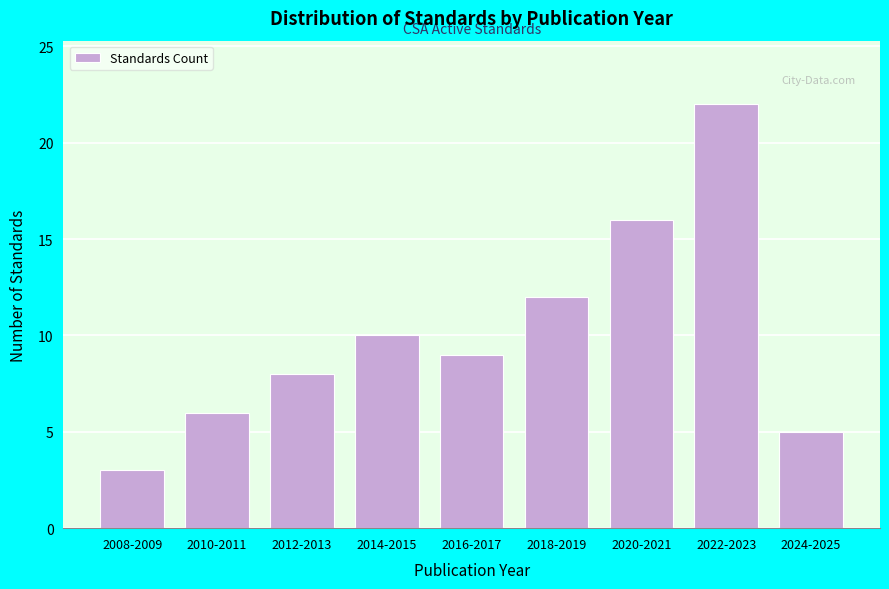

Reading left to right, what are all the values shown in this chart?

2008-2009=3	2010-2011=6	2012-2013=8	2014-2015=10	2016-2017=9	2018-2019=12	2020-2021=16	2022-2023=22	2024-2025=5